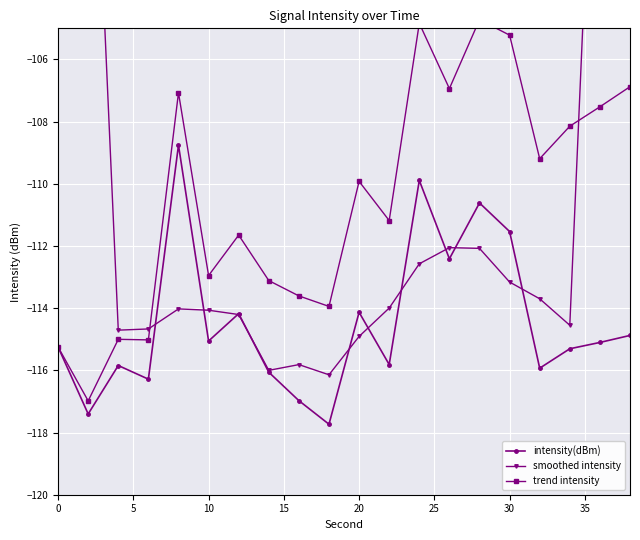

What is the highest value of the trend intensity series?

-104.7